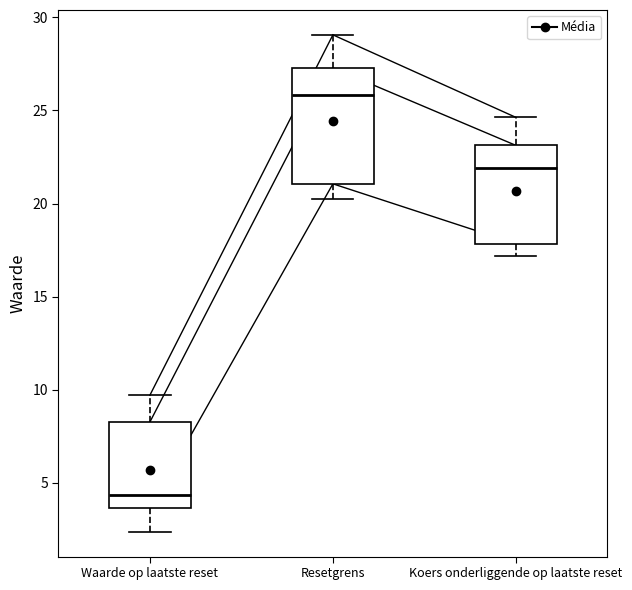

Reading left to right, transcribe this box plot: for each box, give where its median line is, the range the box spans, and where its two whiskers end, as read against the y-axis. The values are not printed on the chart, so give them approximately, as read against the axis.

Waarde op laatste reset: median 4.5, box 3.5 to 8.5, whiskers 2.5 to 9.5
Resetgrens: median 26.0, box 21.0 to 27.5, whiskers 20.0 to 29.0
Koers onderliggende op laatste reset: median 22.0, box 18.0 to 23.0, whiskers 17.0 to 24.5